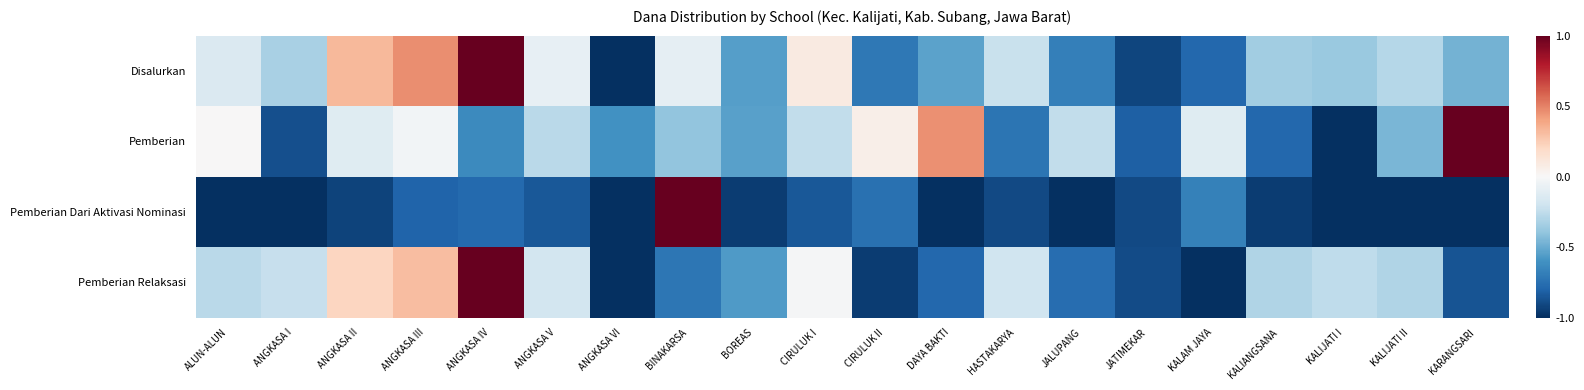

Which series has the largest range (max minus min)?

Disalurkan